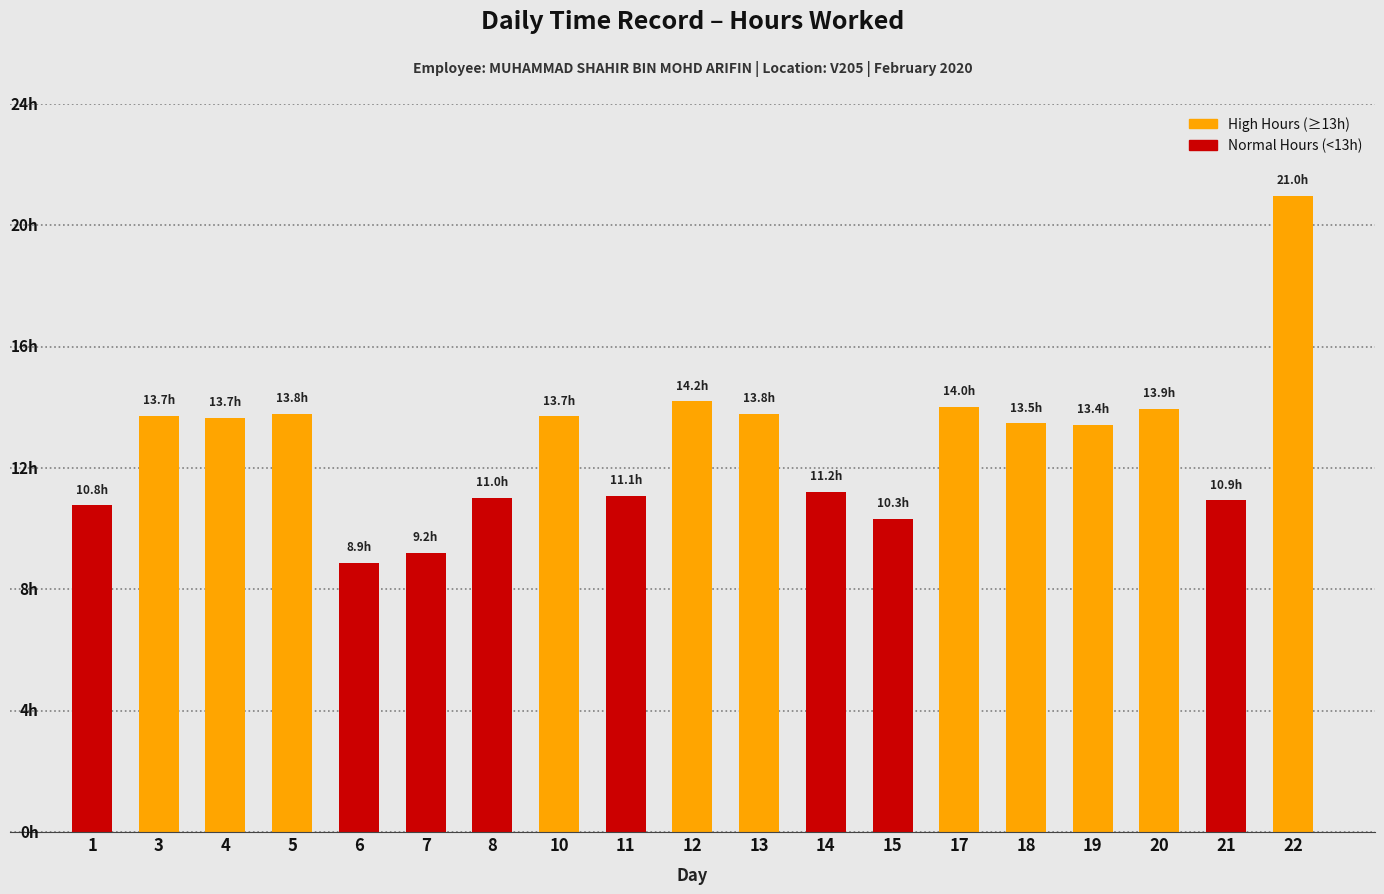

True or false: the data shows 7.6 at 10.

False